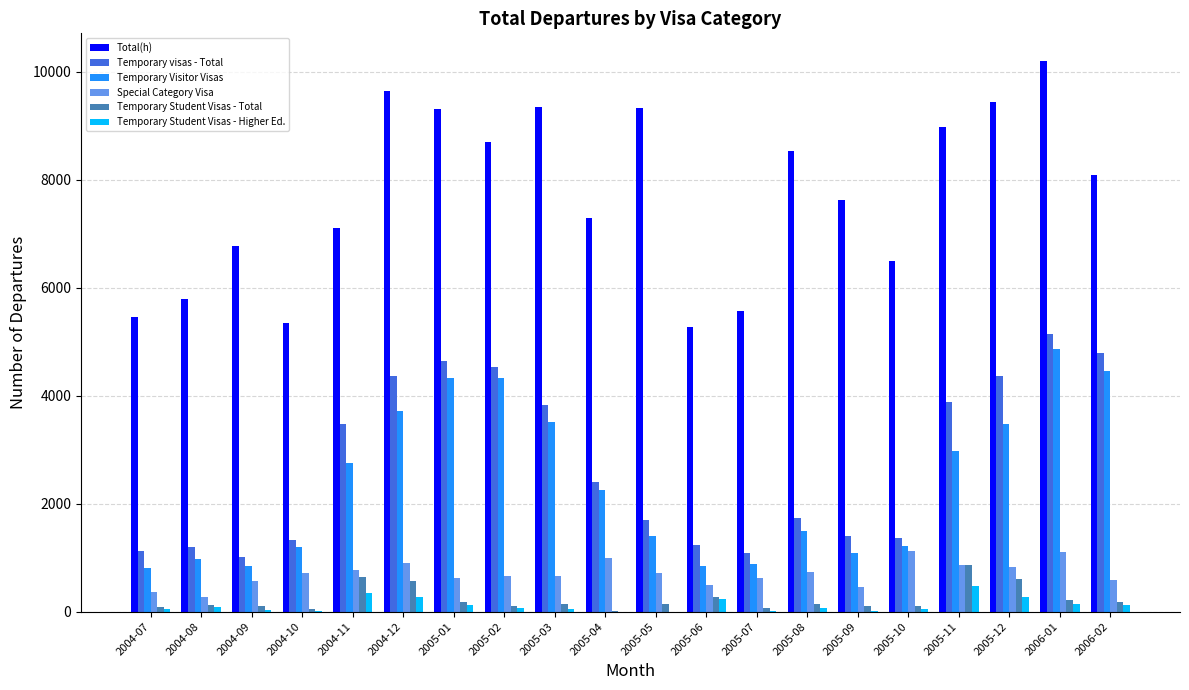

What is the sum of all Temporary visas - Total values?

54650